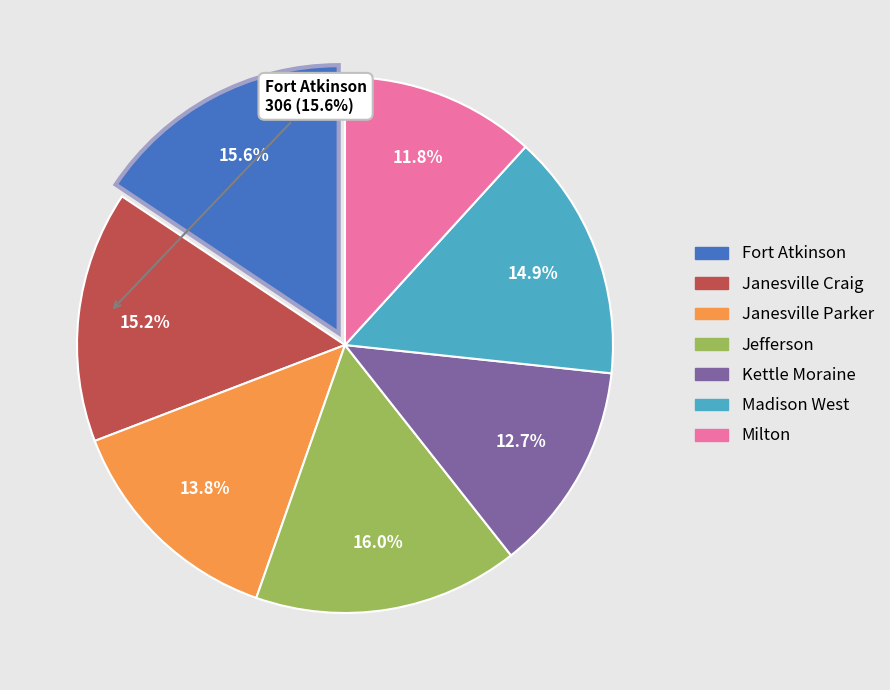

Between Janesville Craig and Kettle Moraine, which is larger?

Janesville Craig